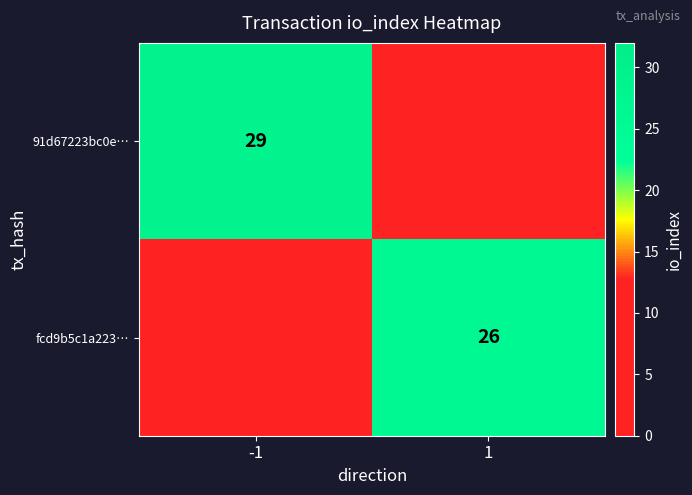

The fcd9b5c1a223… series shows 44 at 1. True or false?

False